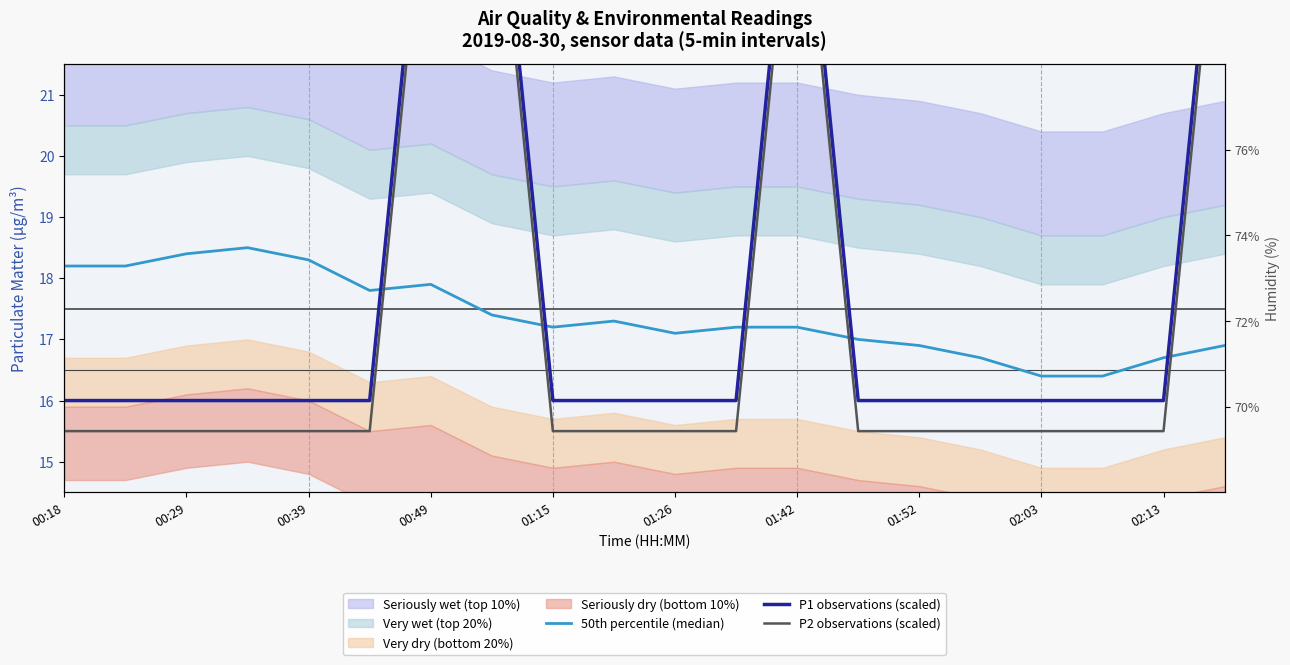

Where is P1 observations (scaled) nearest to the value 21?

00:18